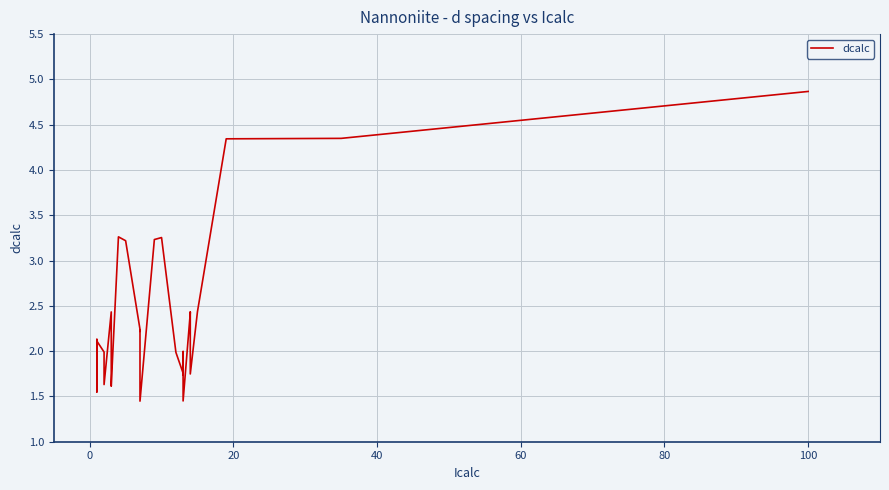

What is the average value?

2.3